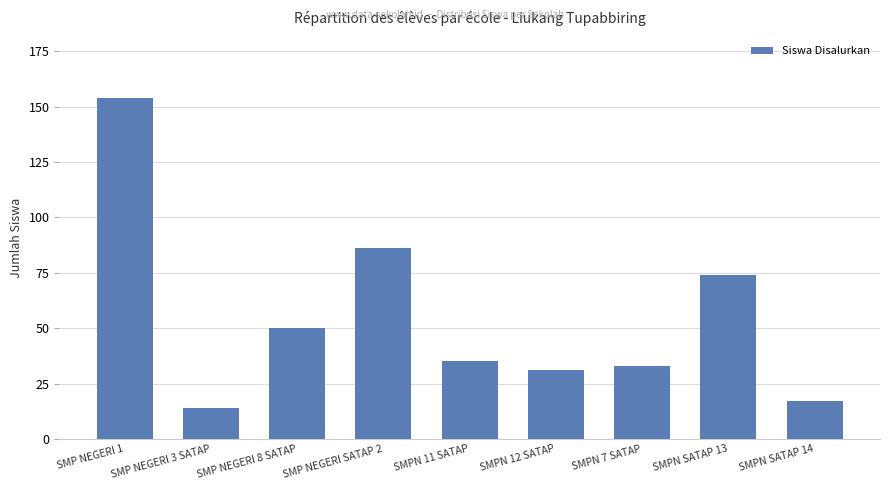

The value at SMPN SATAP 13 is 74. True or false?

True